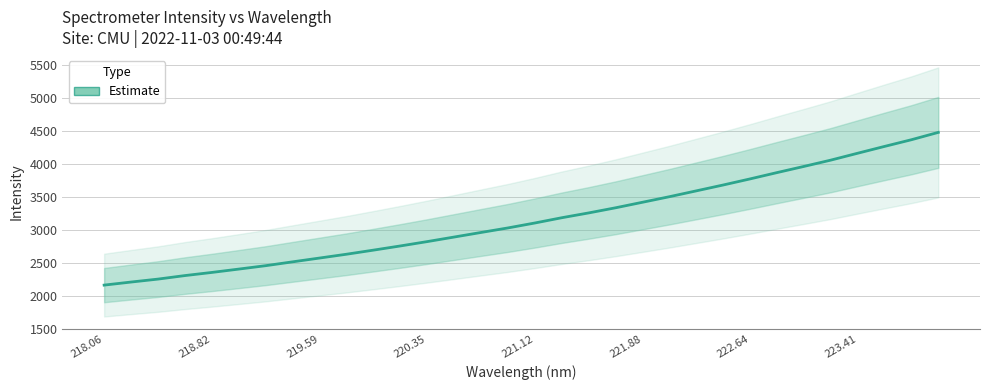

Does the chart display data point markers on the line(s)?

No